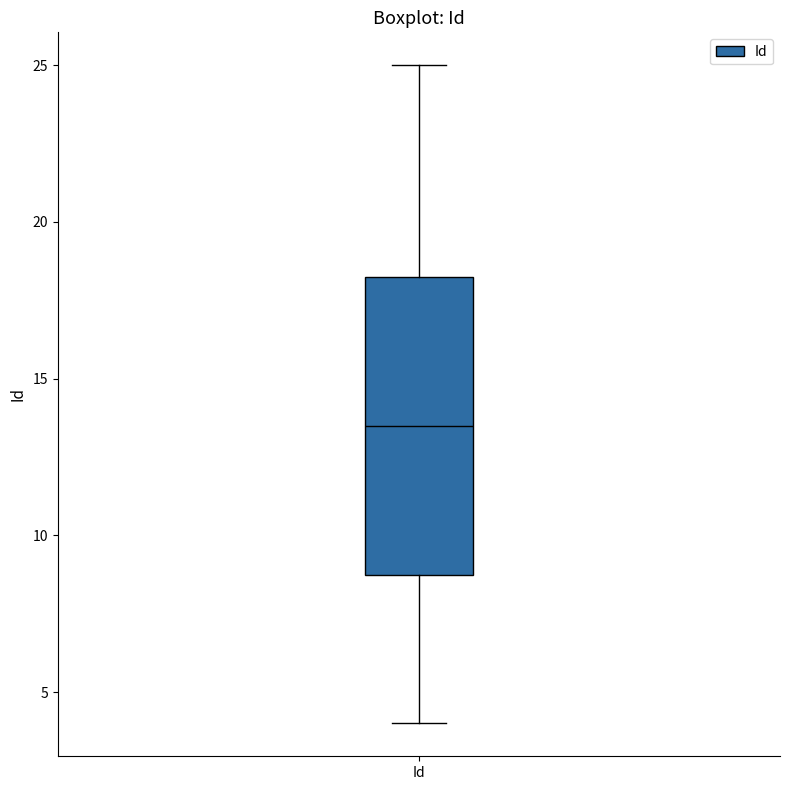

Where does the lower whisker of the box for Id end on the y-axis? The values are not printed on the chart, so give them approximately, as read against the axis.

4.0